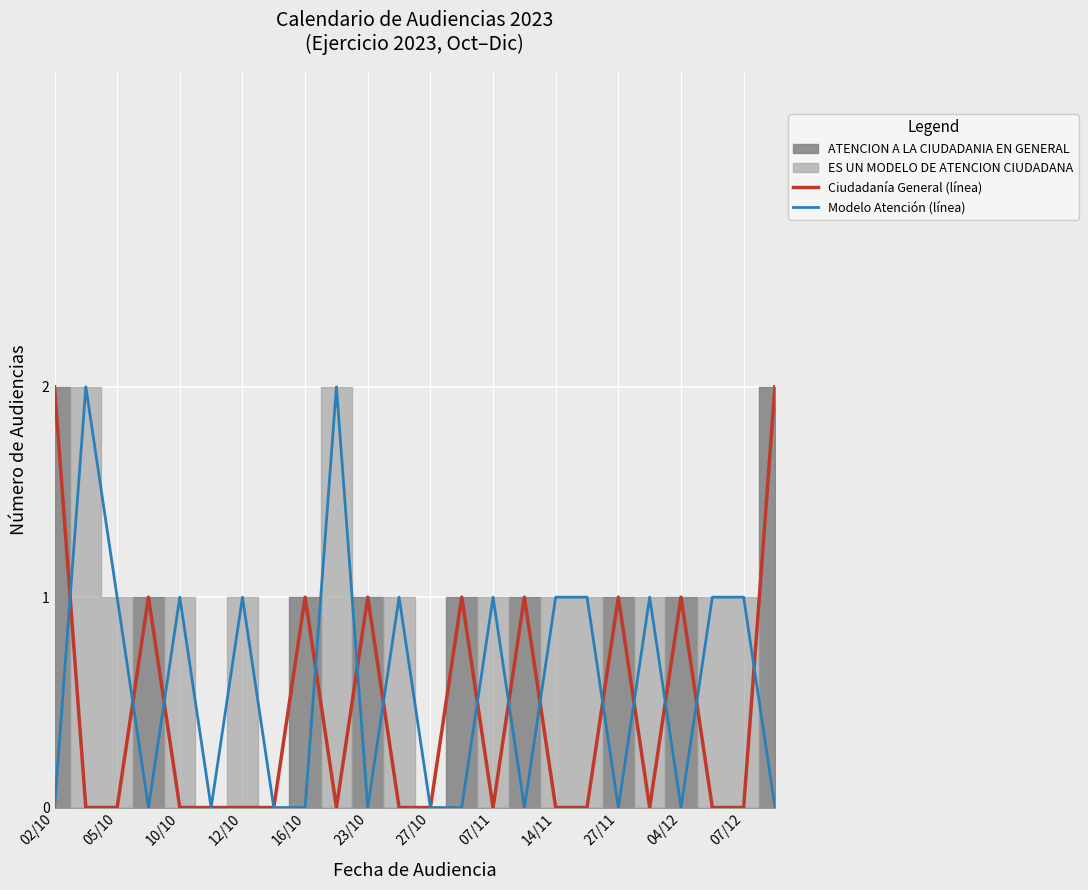

The Ciudadanía General (línea) series shows 1 at 23/10. True or false?

True